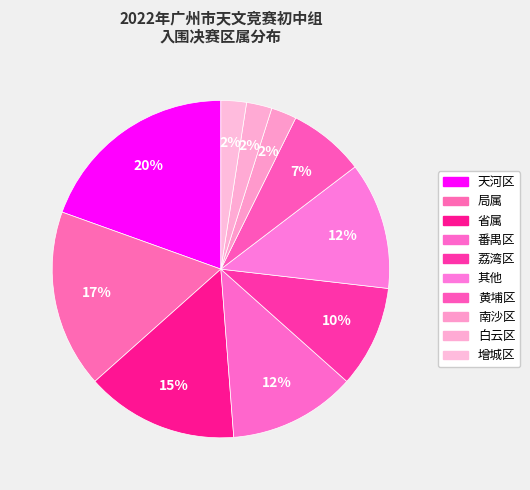

Does any single category account for the majority?

No